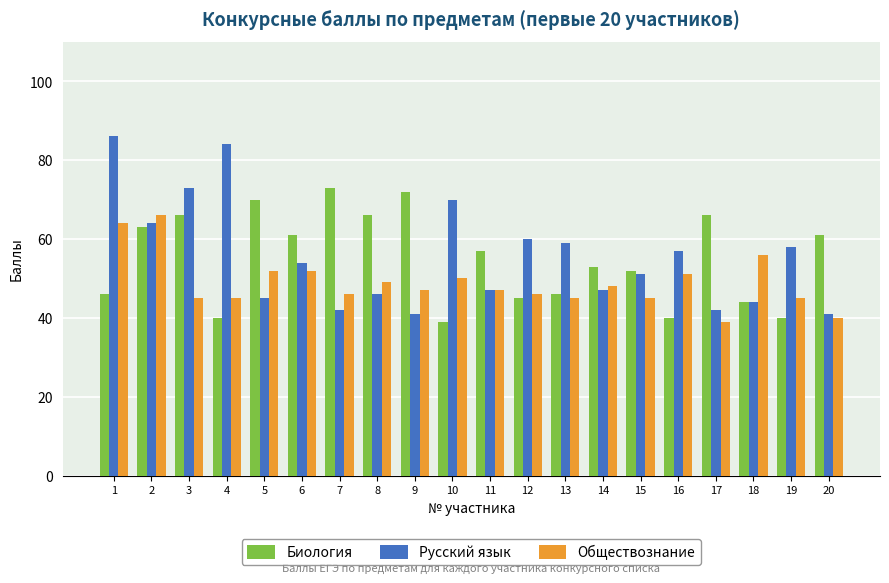

Rank the series by their maximum value, from highest to lowest.

Русский язык, Биология, Обществознание